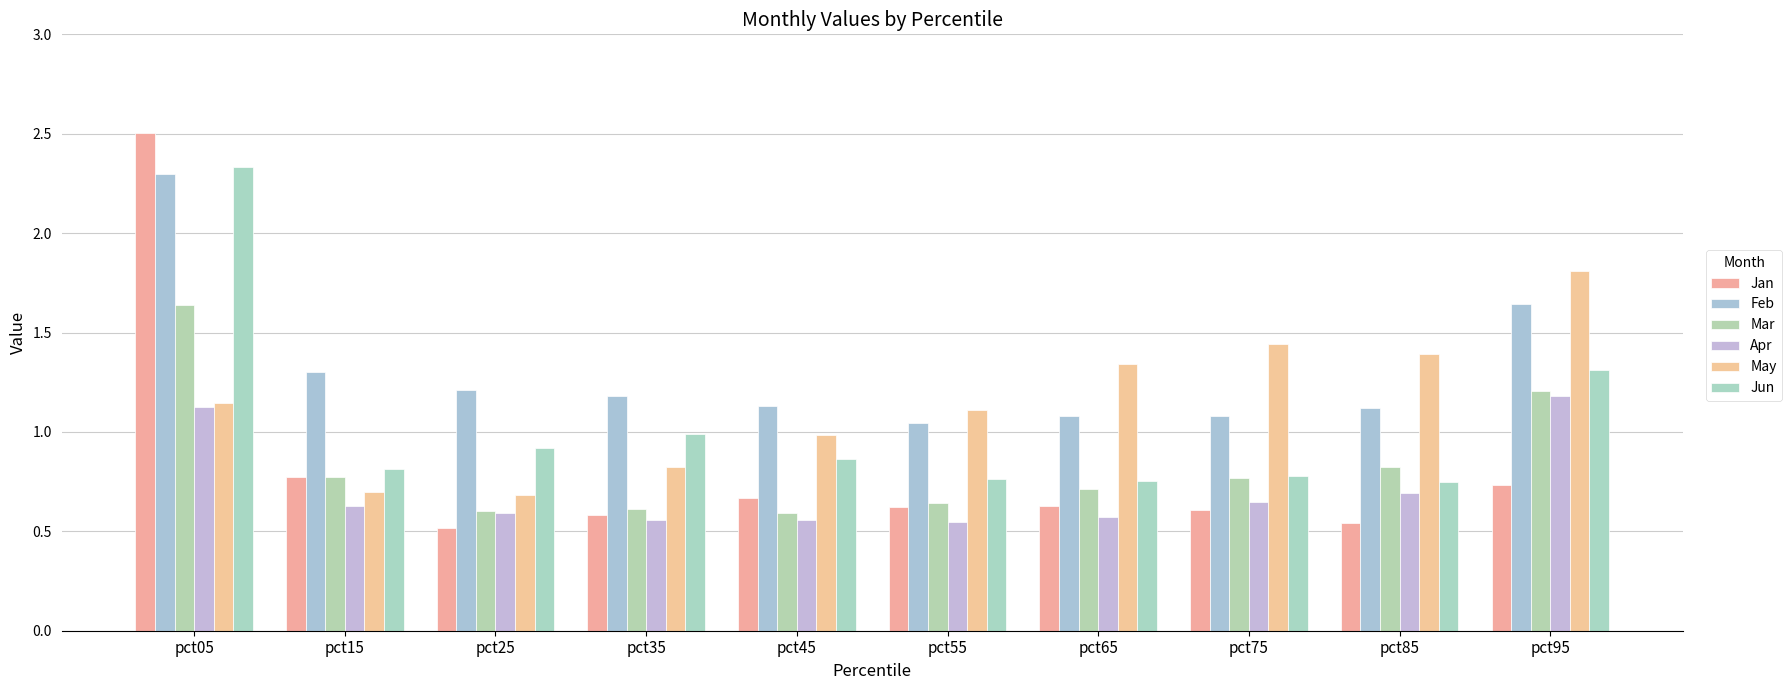

Count the Mar values in the range 0 to 1.

8